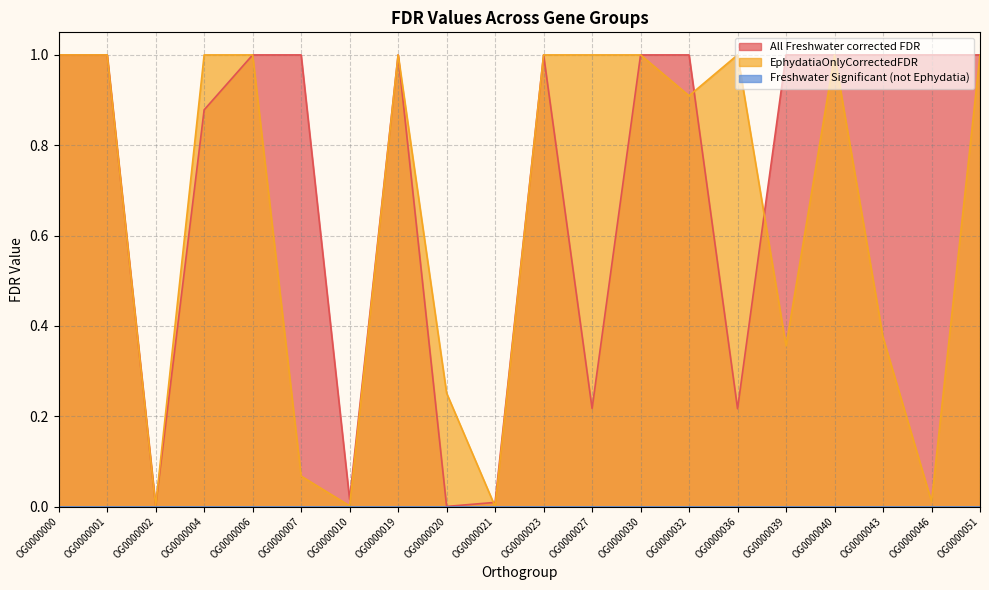

How many data points does each series have?

20